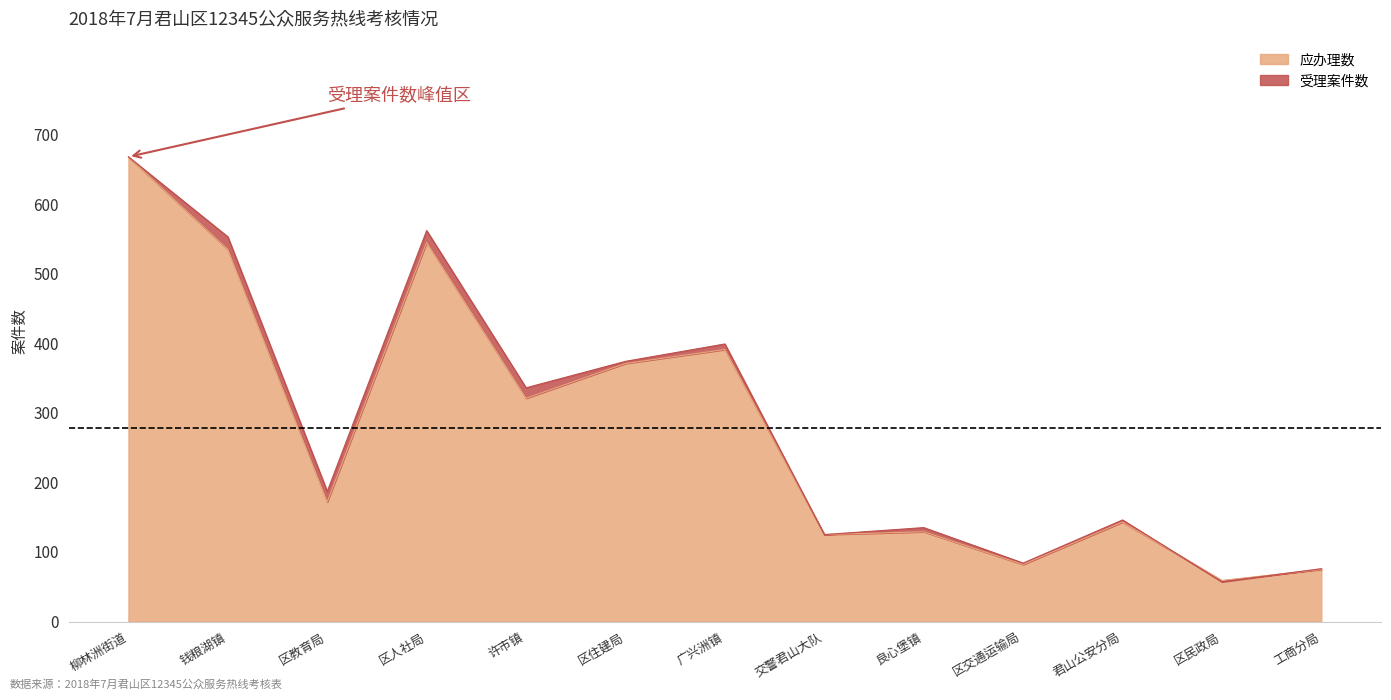

The value of 应办理数 at 工商分局 is 75. True or false?

True